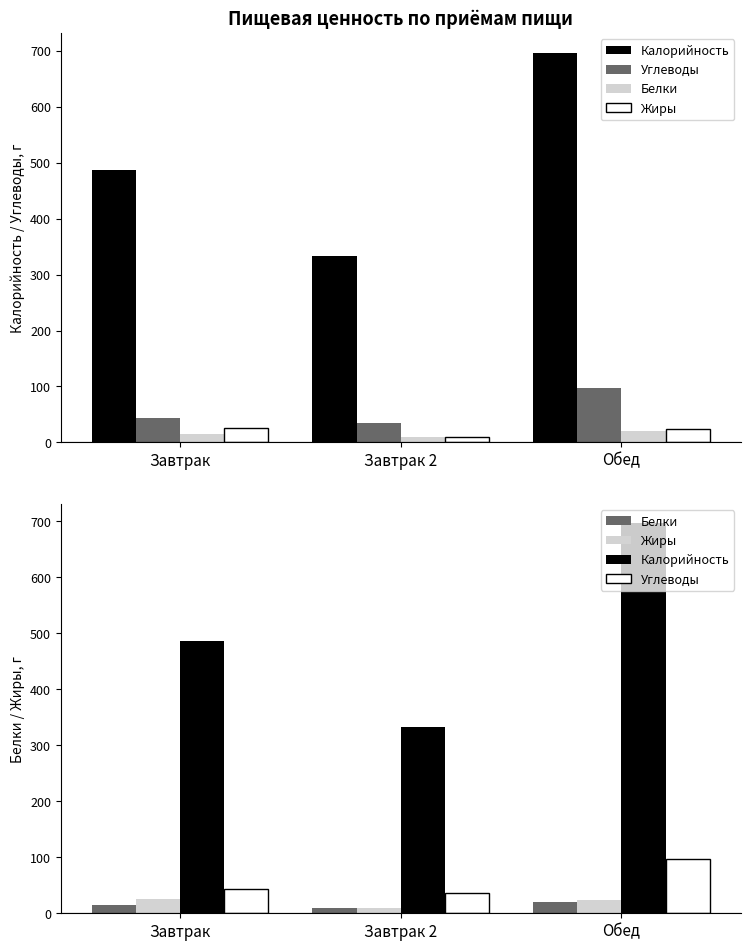

Where does the Углеводы series first go above 43?

Завтрак